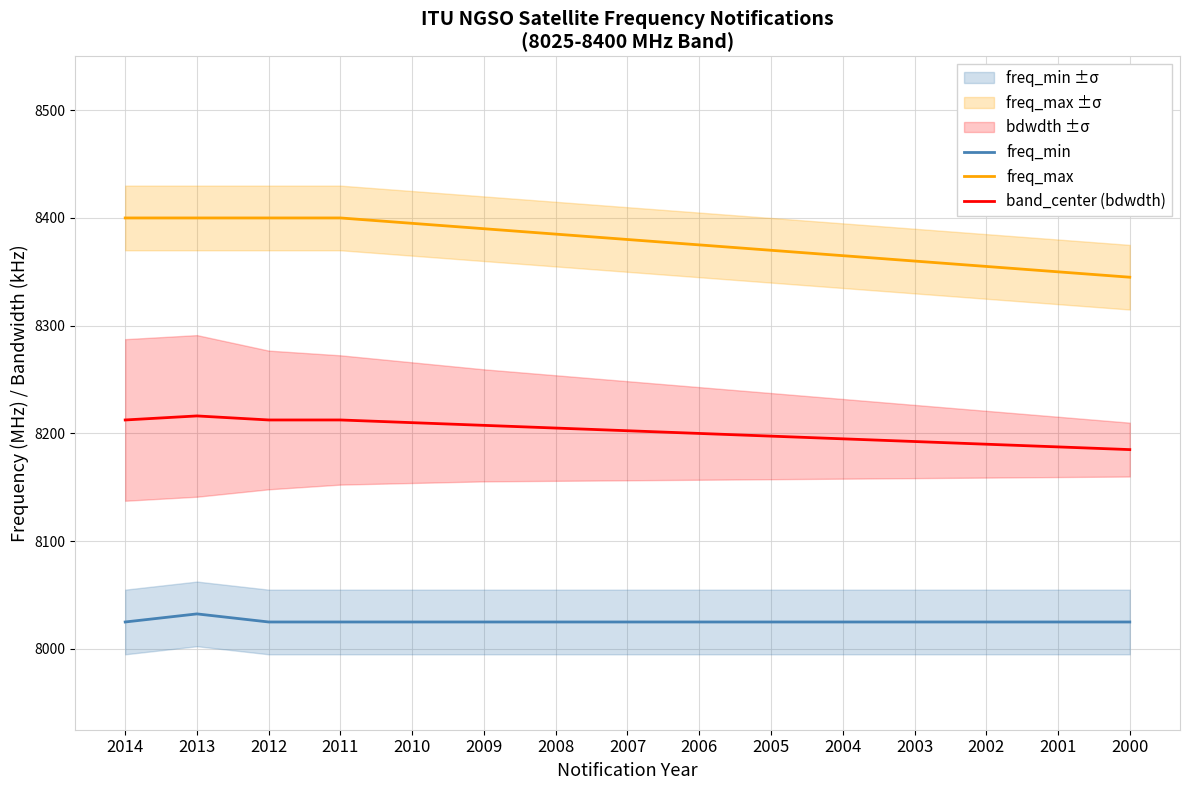

Does the chart have visible grid lines?

Yes